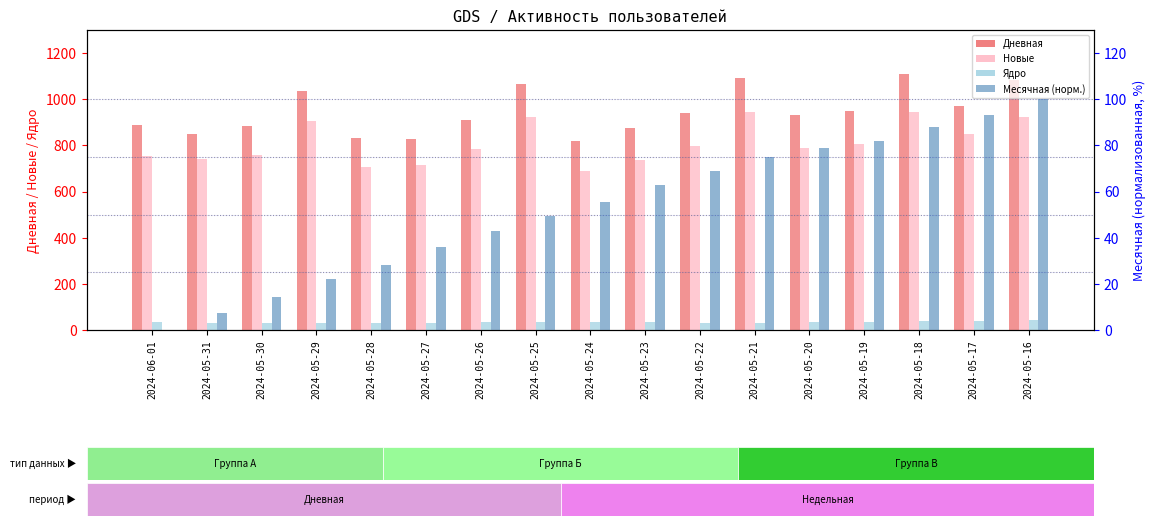

How many groups of bars are there?

17